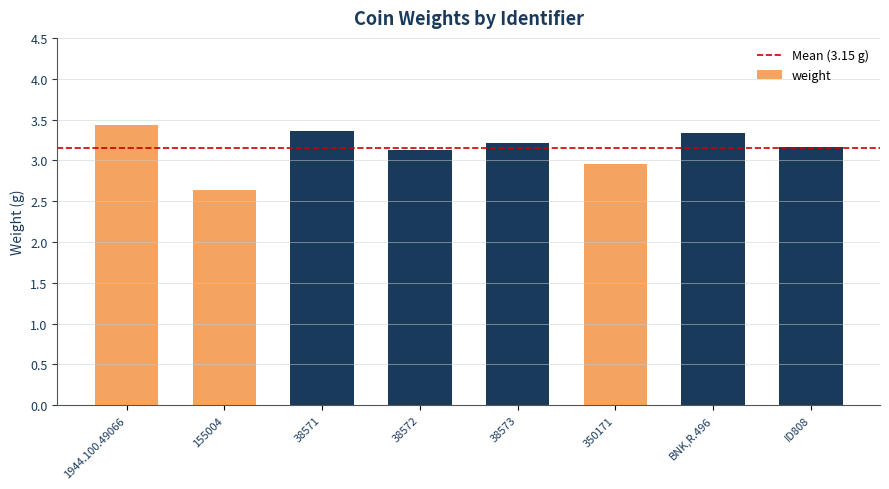

What is the average value?

3.2